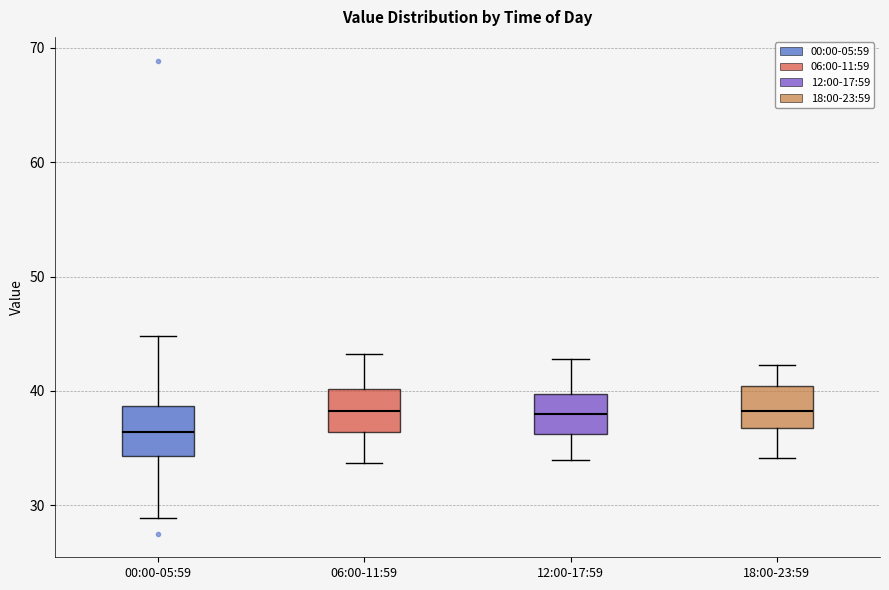

Reading left to right, transcribe this box plot: for each box, give where its median line is, the range the box spans, and where its two whiskers end, as read against the y-axis. The values are not printed on the chart, so give them approximately, as read against the axis.

00:00-05:59: median 36, box 34 to 39, whiskers 29 to 45
06:00-11:59: median 38, box 36 to 40, whiskers 34 to 43
12:00-17:59: median 38, box 36 to 40, whiskers 34 to 43
18:00-23:59: median 38, box 37 to 40, whiskers 34 to 42